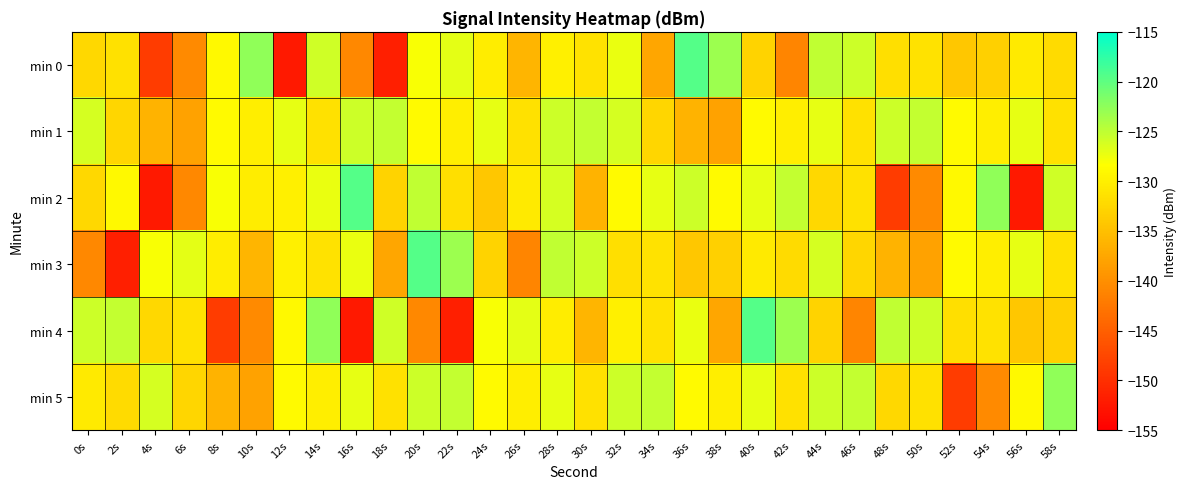

Between 48s and 56s, which is larger?

56s